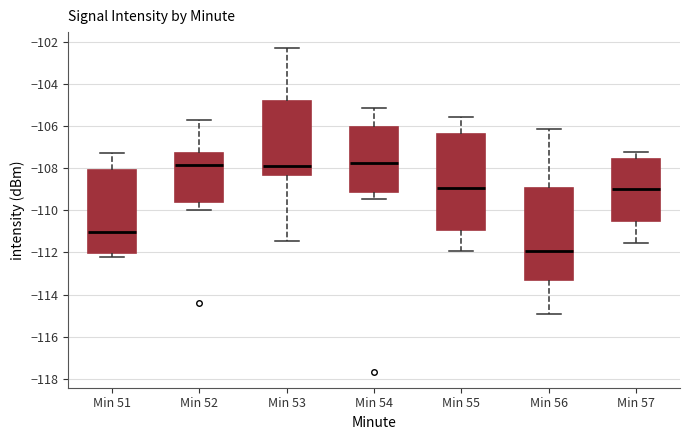

Reading left to right, read every box against the y-axis: the position of its median line, the range the box covers, and the ends of its whiskers. The values are not printed on the chart, so give them approximately, as read against the axis.

Min 51: median -111.0, box -112.0 to -108.0, whiskers -112.2 to -107.2
Min 52: median -107.8, box -109.6 to -107.2, whiskers -110.0 to -105.8
Min 53: median -107.8, box -108.4 to -104.8, whiskers -111.4 to -102.4
Min 54: median -107.8, box -109.2 to -106.0, whiskers -109.4 to -105.2
Min 55: median -109.0, box -111.0 to -106.4, whiskers -112.0 to -105.6
Min 56: median -112.0, box -113.4 to -109.0, whiskers -115.0 to -106.2
Min 57: median -109.0, box -110.6 to -107.6, whiskers -111.6 to -107.2